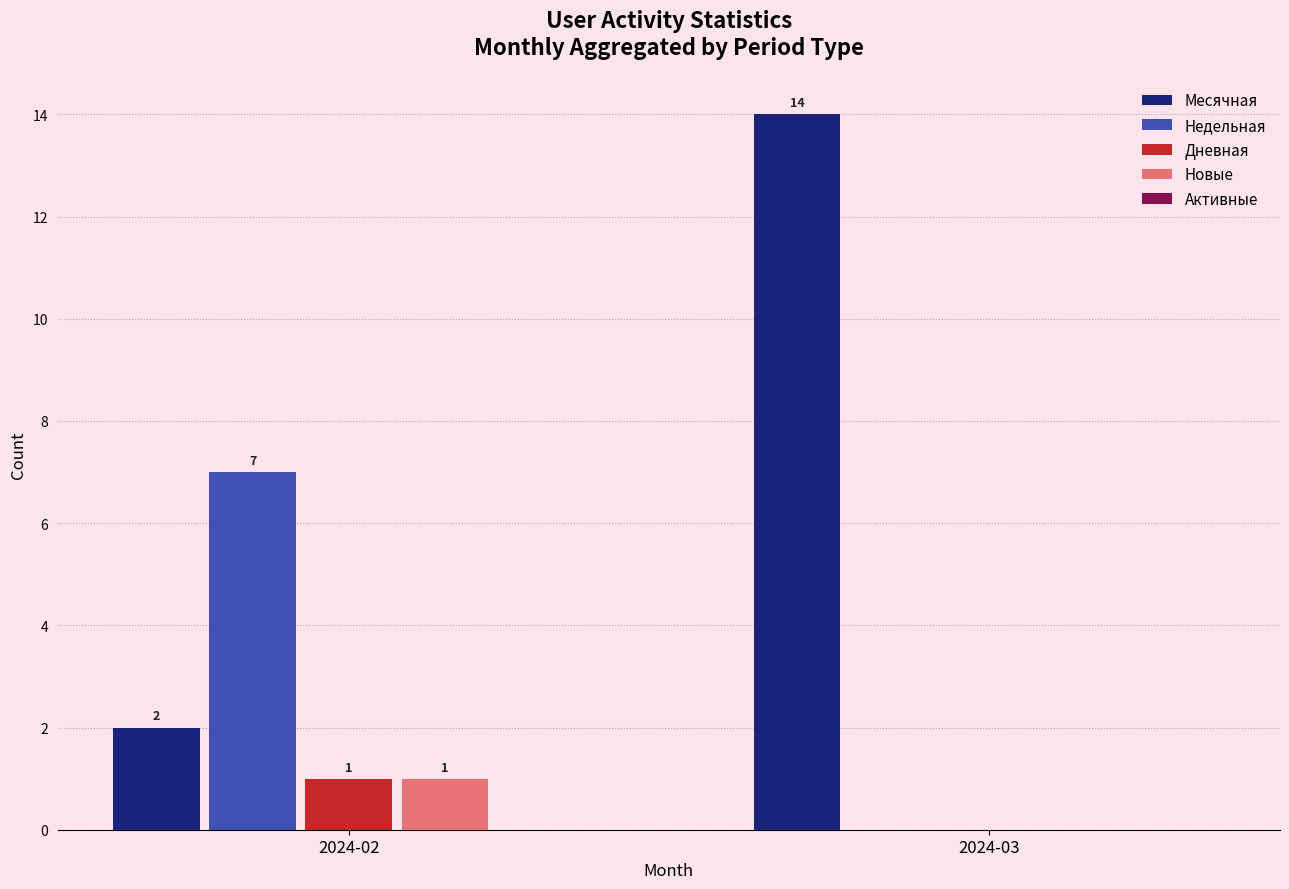

Is it true that Недельная equals 0 at 2024-03?

True